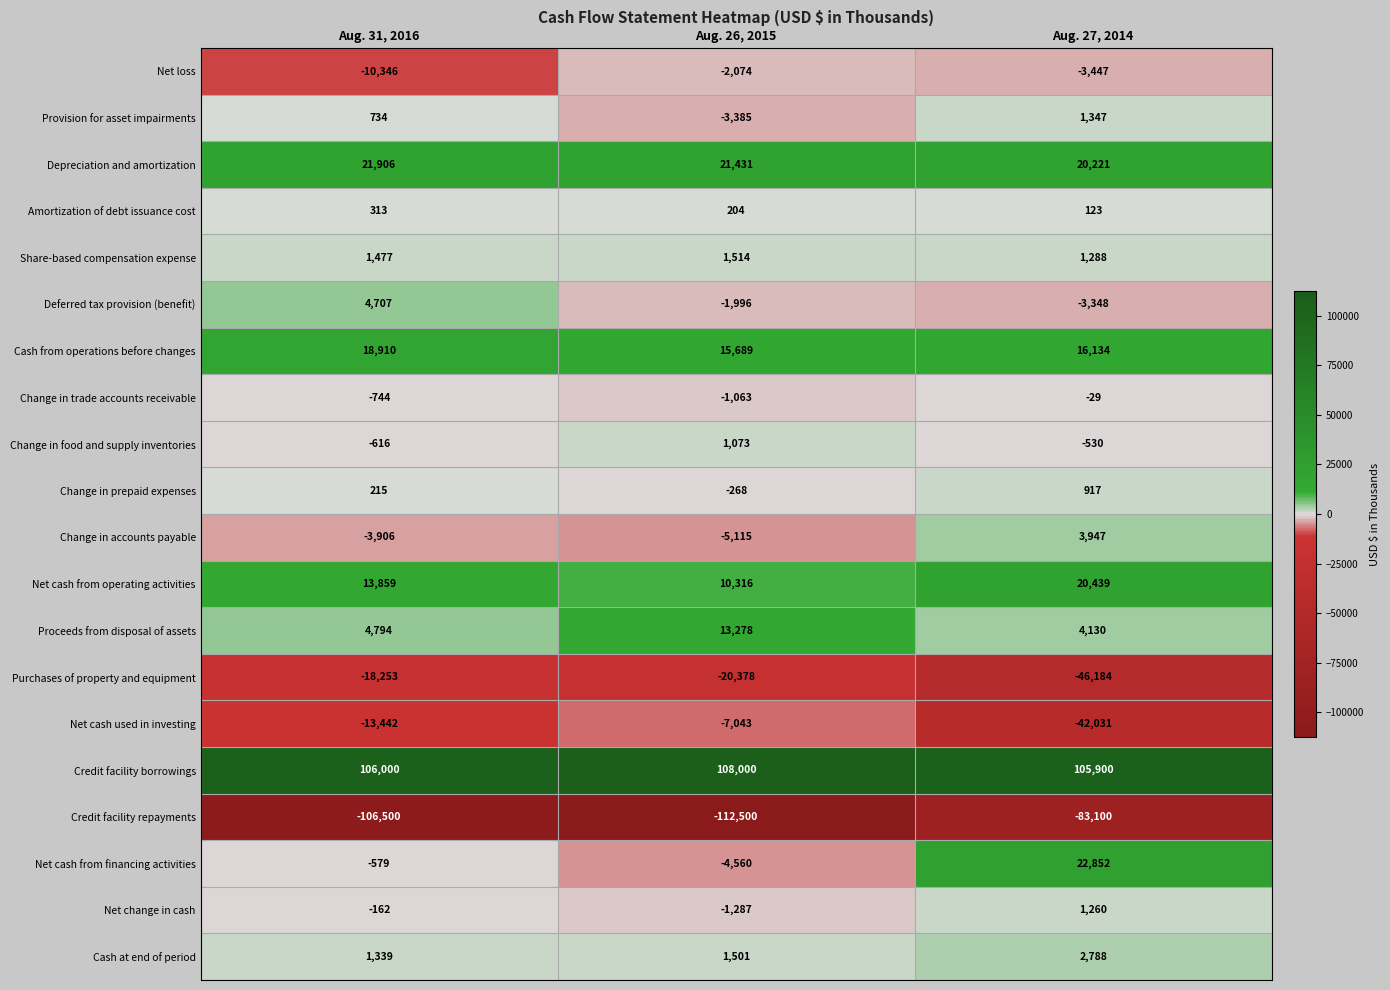

Which series has the largest range (max minus min)?

Net cash used in investing